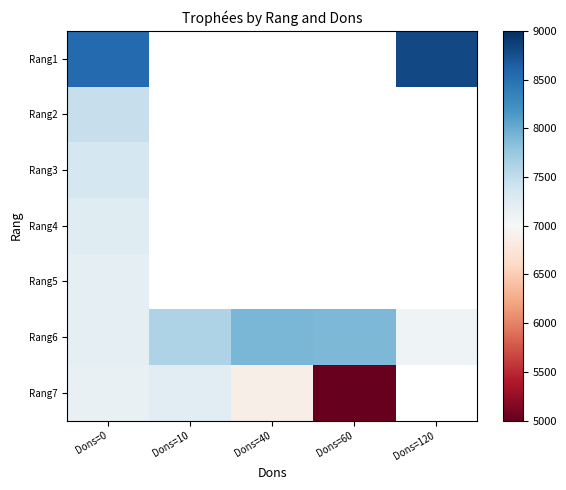

List the series in order of their overall mean, highest first.

Rang1, Rang2, Rang3, Rang4, Rang5, Rang6, Rang7